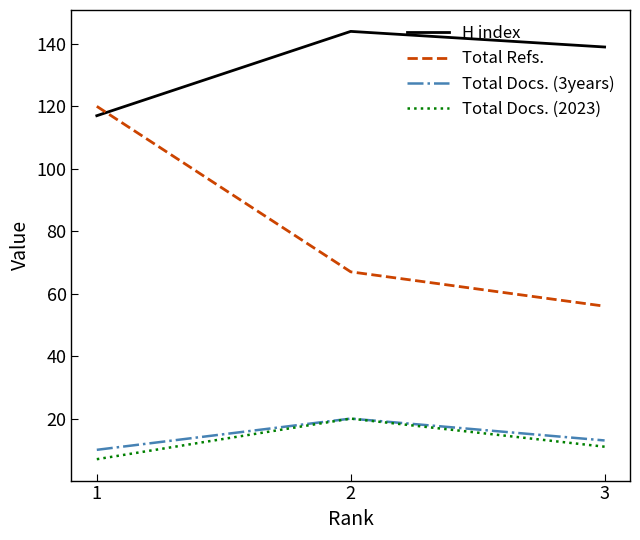

The H index series shows 144 at 2. True or false?

True